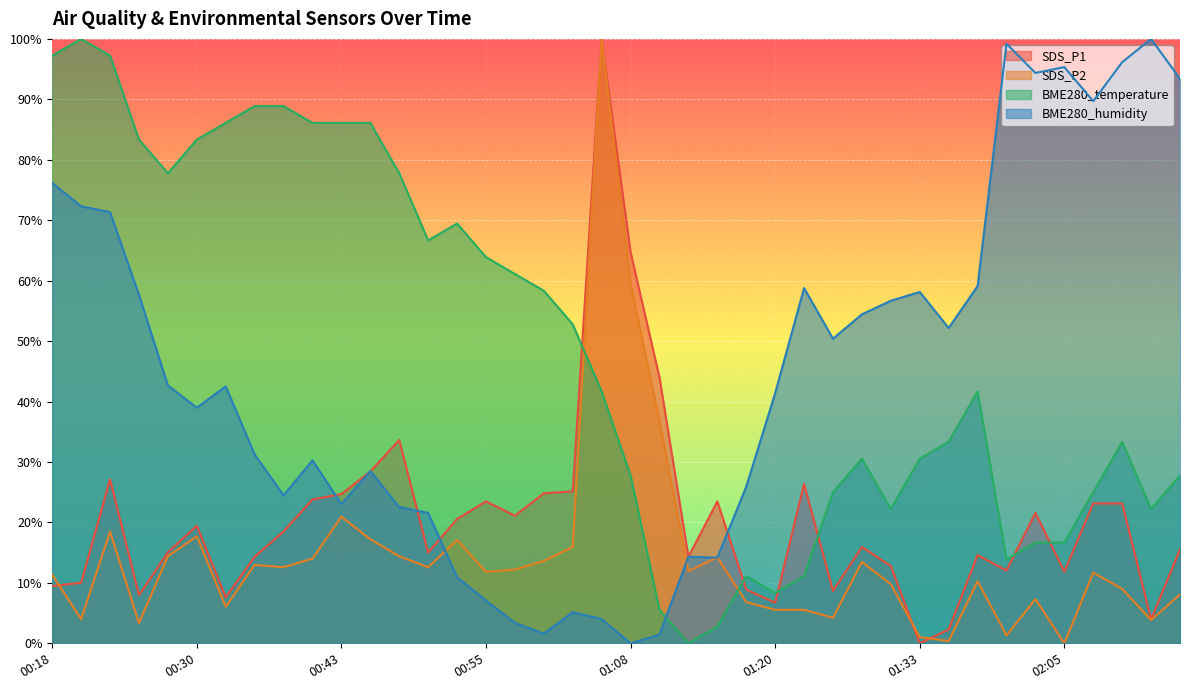

After their last crossing, which series has the higher values: SDS_P1 or BME280_temperature?

BME280_temperature